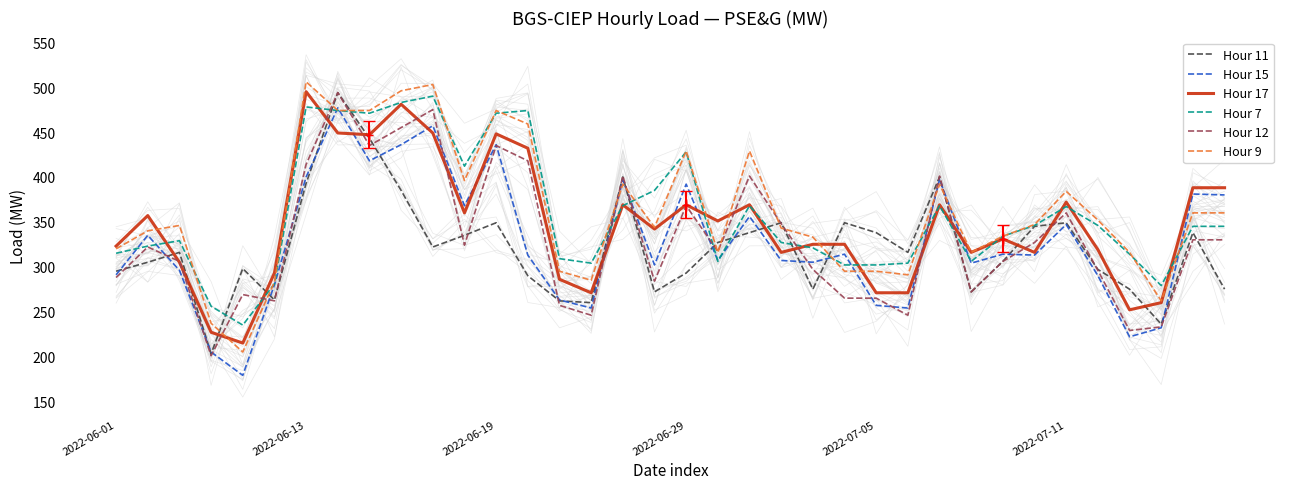

True or false: Hour 12 has a value of 188 at 31.

False